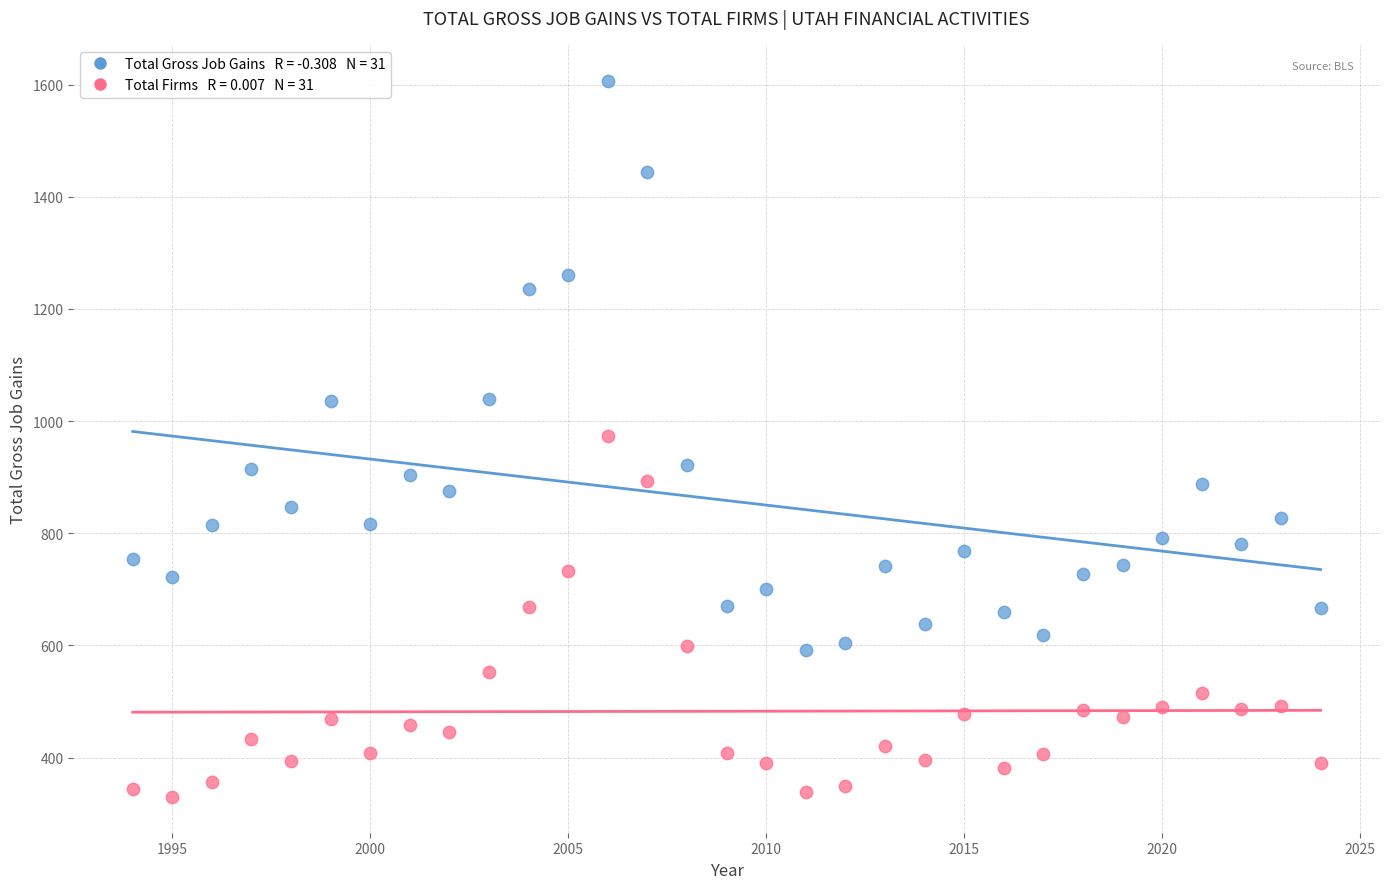

Across all data points, what is the range of X values (max minus min)?

30